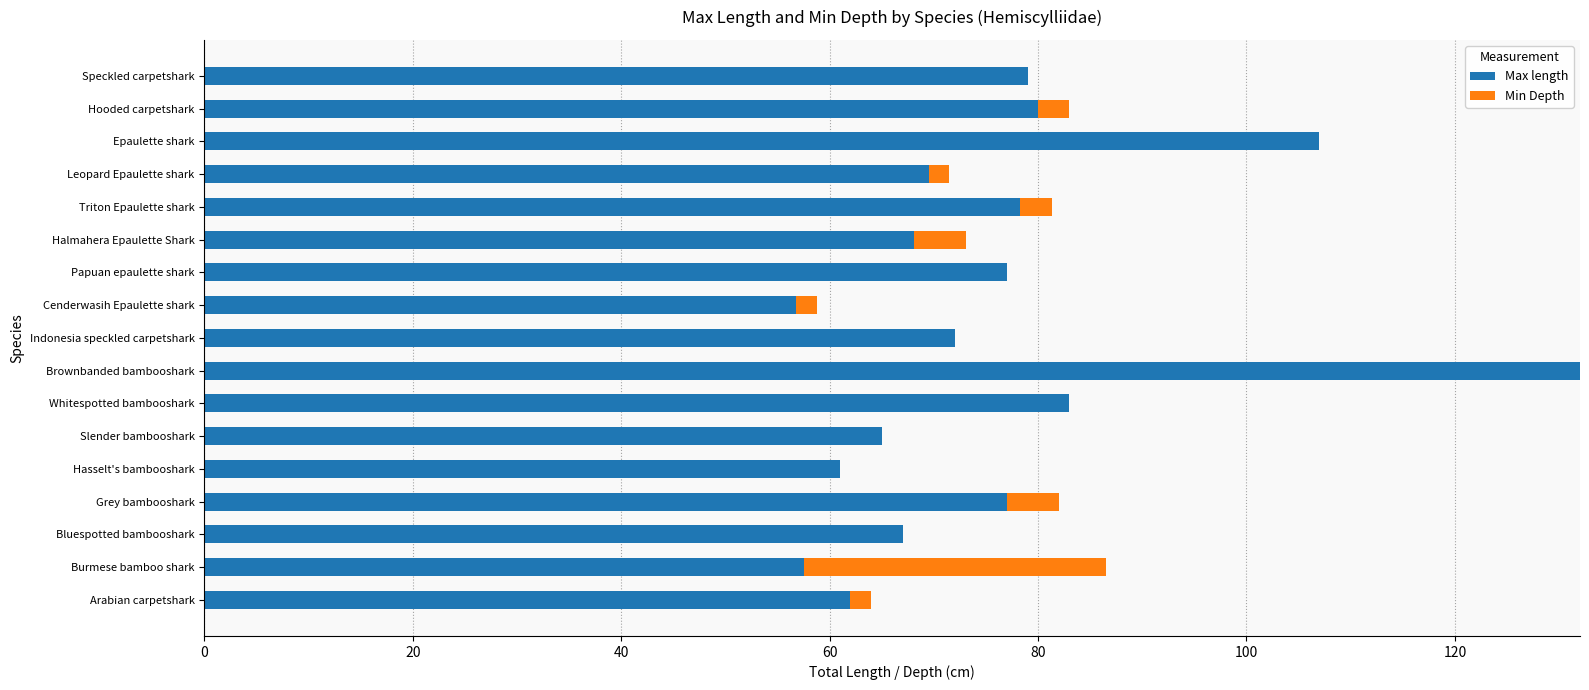

What is the approximate value of Max length at Speckled carpetshark?

79.0